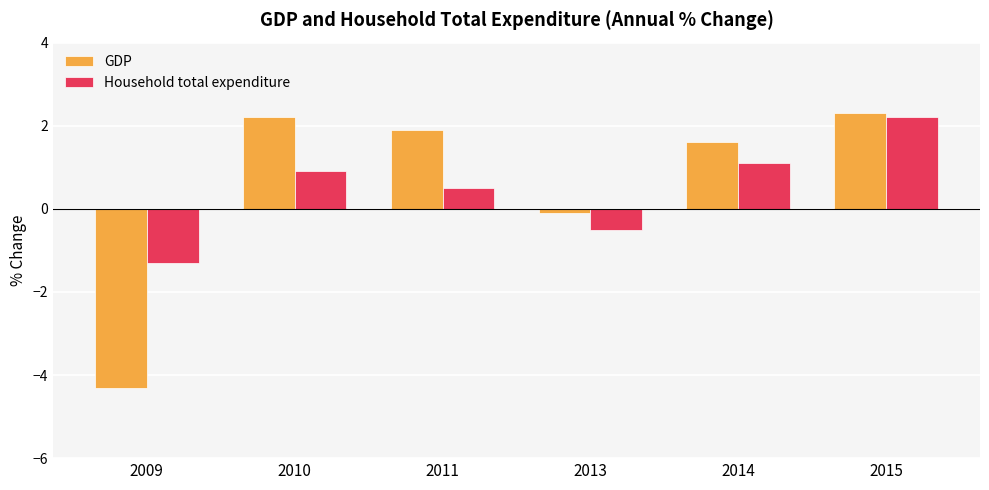

What is the value of the GDP bar at the 6th from the left?

2.3